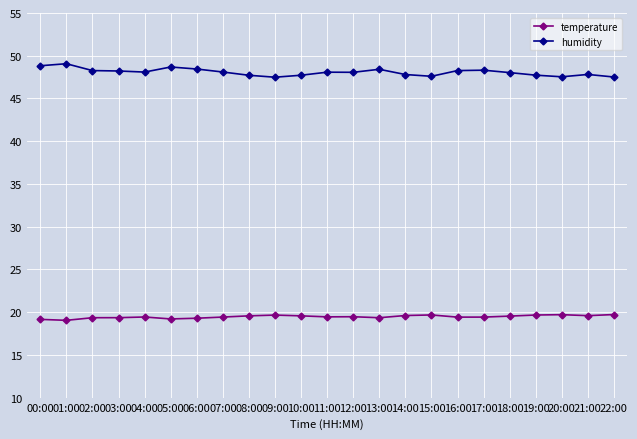

Read the temperature value at 02:00.

19.4